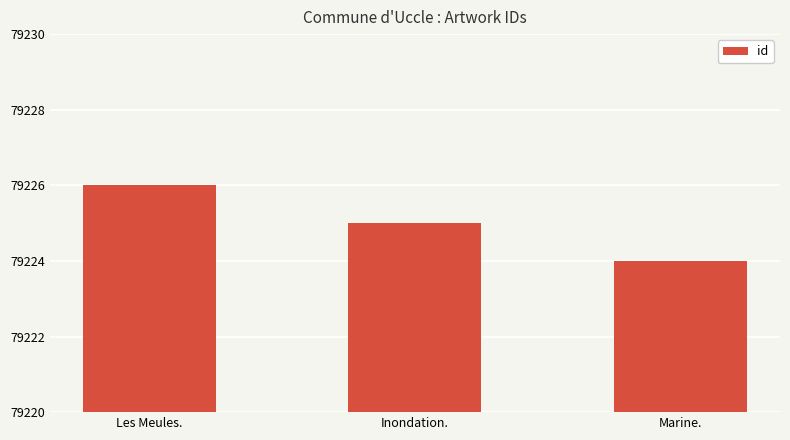

Reading left to right, list all the values displayed in this chart.

79226	79225	79224